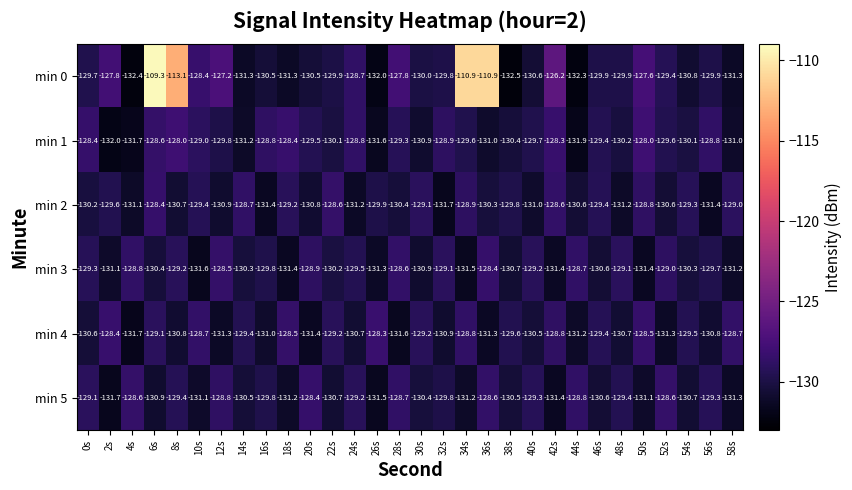

Is the value of min 0 at 4s greater than the value of min 1 at 48s?

No